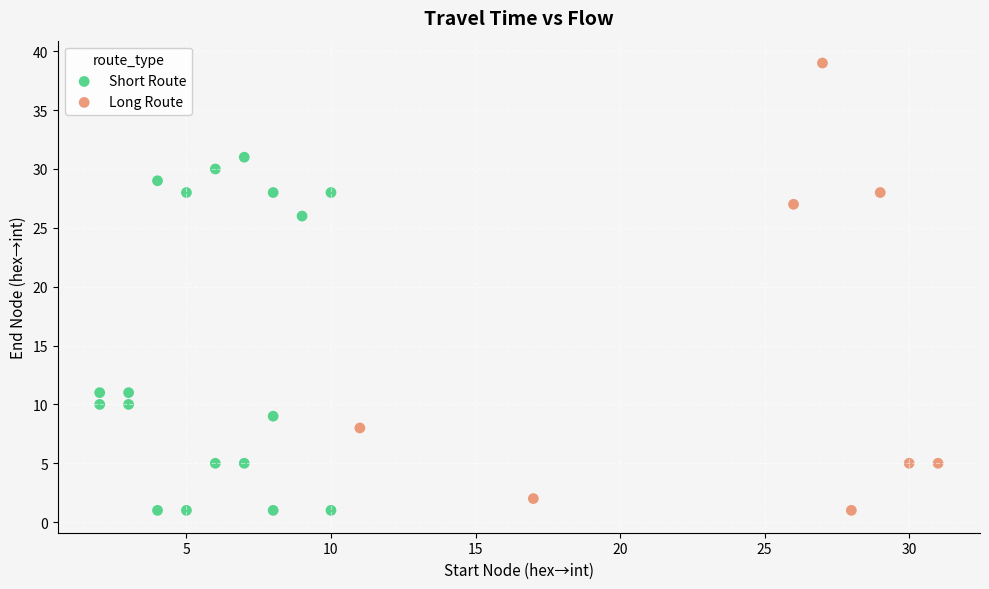

Which series reaches the maximum Y coordinate?

Long Route